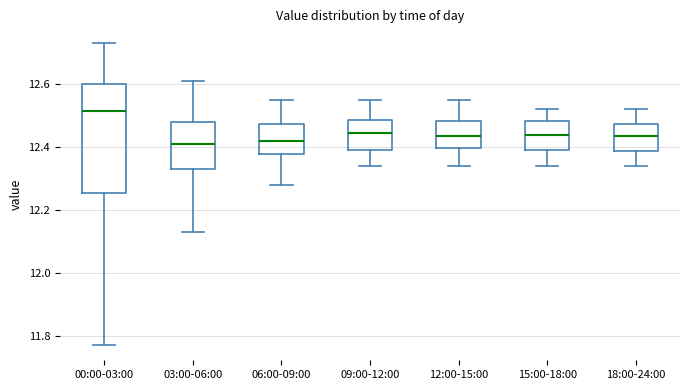

Which box is the tallest, from its lower edge to its upper edge?

00:00-03:00